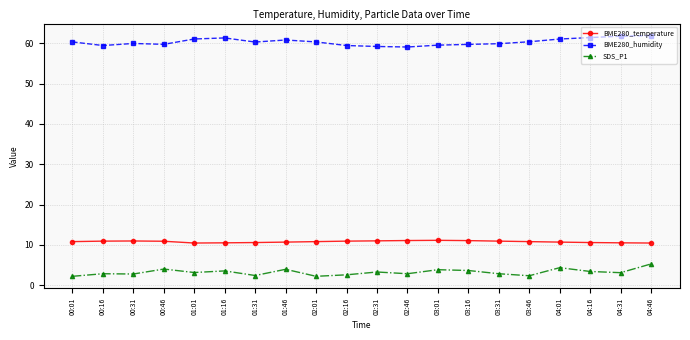

What is the label of the 19th point from the right?

00:16